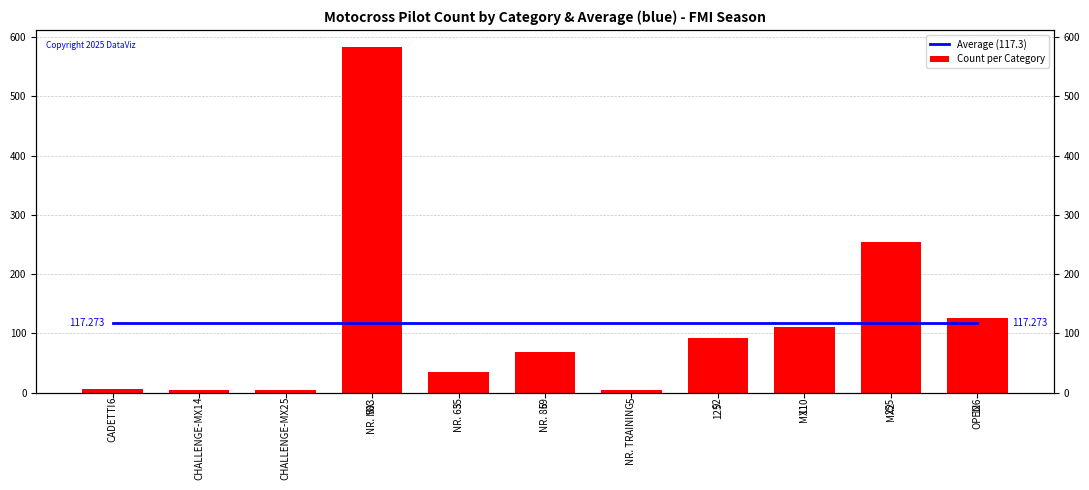

What is the greatest value displayed?

583.0